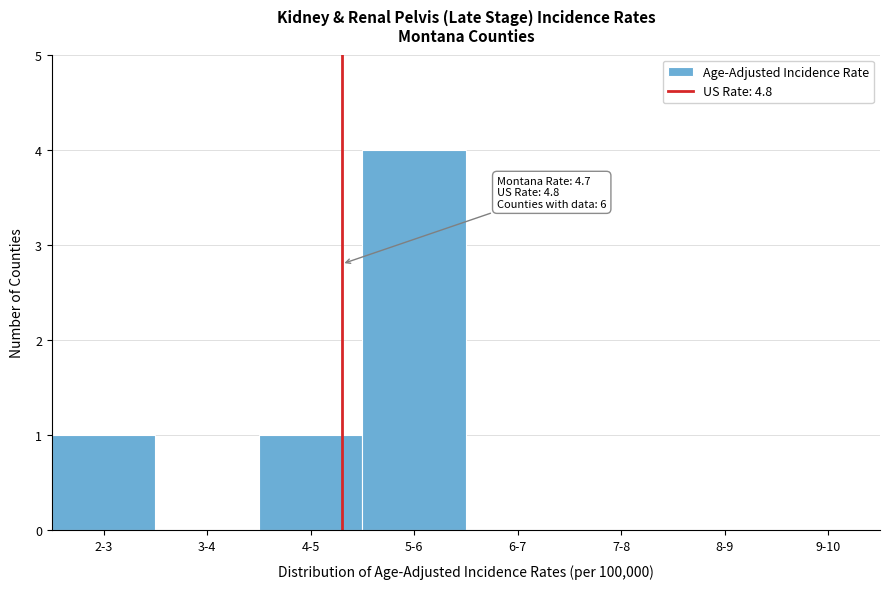

Reading left to right, extract all data points from this chart.

2-3=1	3-4=0	4-5=1	5-6=4	6-7=0	7-8=0	8-9=0	9-10=0